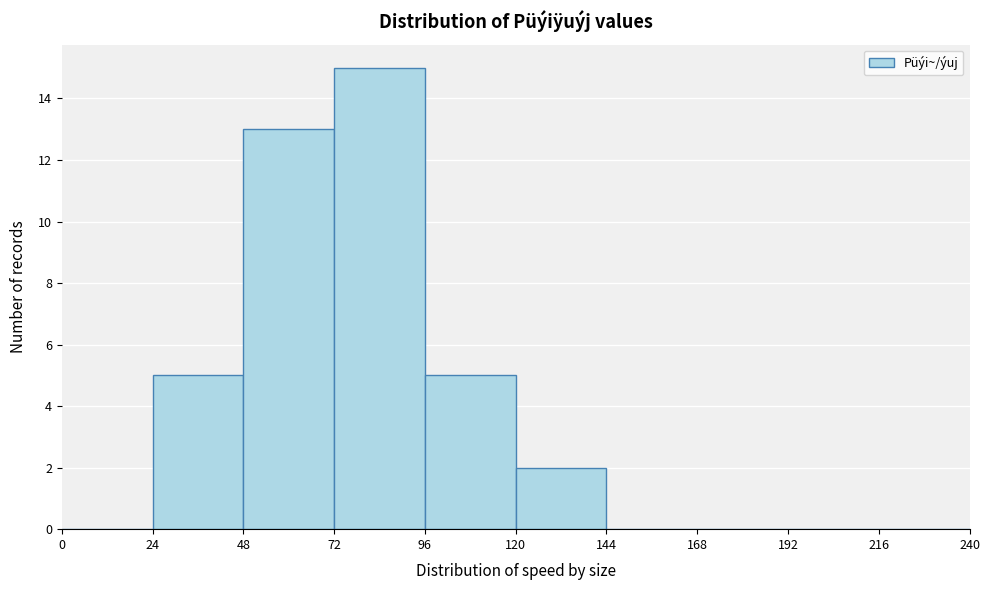

Reading left to right, list every bar in this chart as the range it spans on the x-axis followed by its height. The values are not printed on the chart, so give them approximately, as read against the axis.

0 to 24: 0
24 to 48: 5
48 to 72: 13
72 to 96: 15
96 to 120: 5
120 to 144: 2
144 to 168: 0
168 to 192: 0
192 to 216: 0
216 to 240: 0